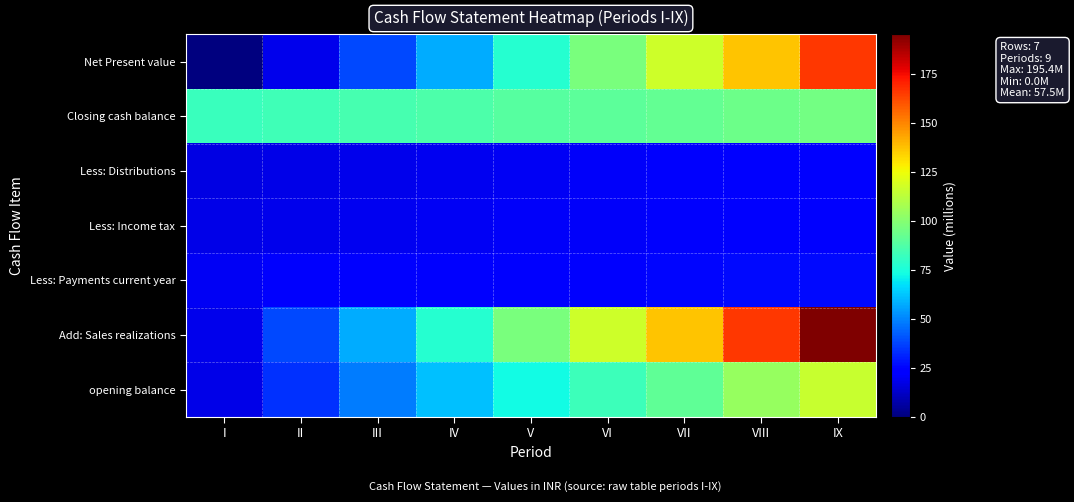

Which series has the largest total across all categories?

Add: Sales realizations